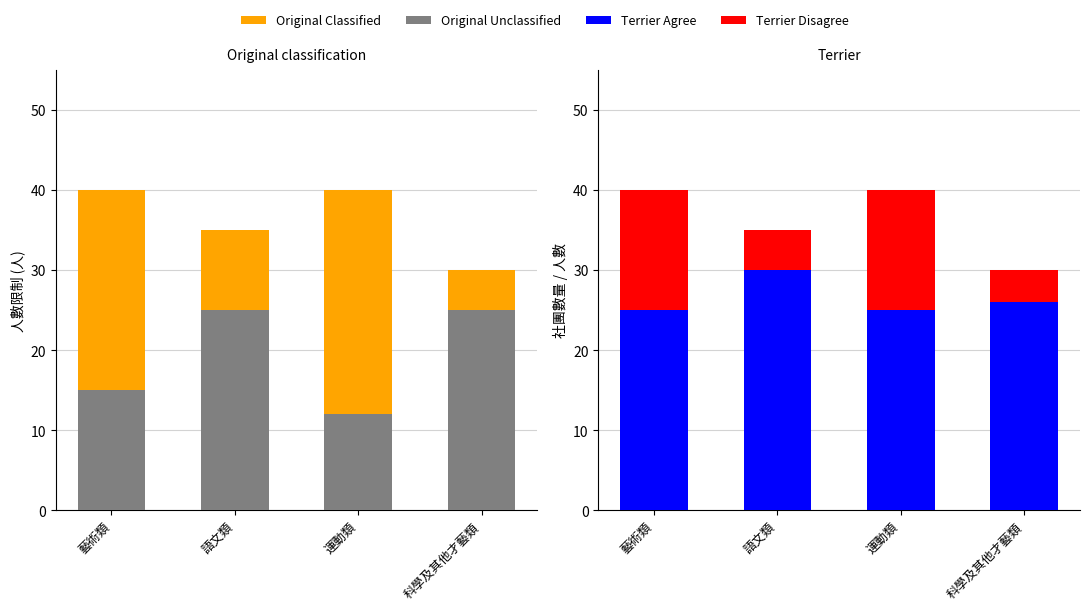

What value does the Original Unclassified series have at 藝術類, to the nearest 5?

15